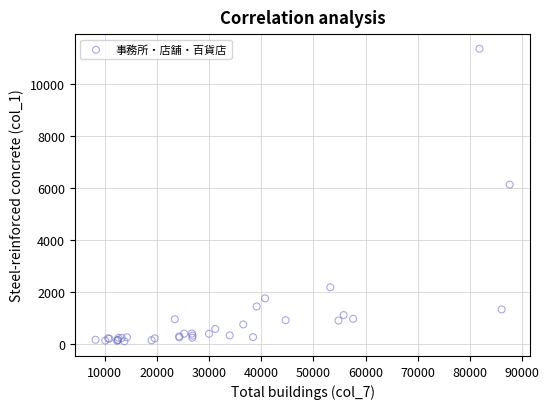

What Y value in the scatter plot is closest to 5739?

6140